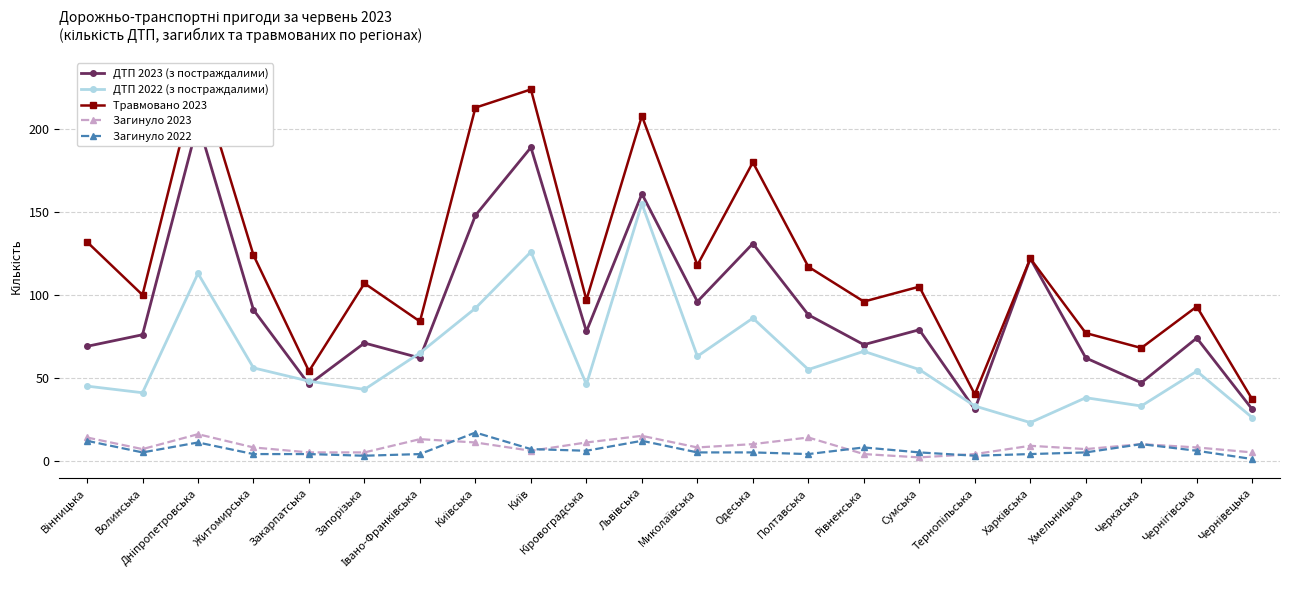

Reading right to left, list all the values displayed in this chart.

ДТП 2023 (з постраждалими): 31	74	47	62	122	31	79	70	88	131	96	161	78	189	148	62	71	46	91	204	76	69
ДТП 2022 (з постраждалими): 26	54	33	38	23	33	55	66	55	86	63	155	46	126	92	65	43	48	56	113	41	45
Травмовано 2023: 37	93	68	77	122	40	105	96	117	180	118	208	97	224	213	84	107	54	124	234	100	132
Загинуло 2023: 5	8	10	7	9	4	2	4	14	10	8	15	11	6	11	13	5	5	8	16	7	14
Загинуло 2022: 1	6	10	5	4	3	5	8	4	5	5	12	6	7	17	4	3	4	4	11	5	12